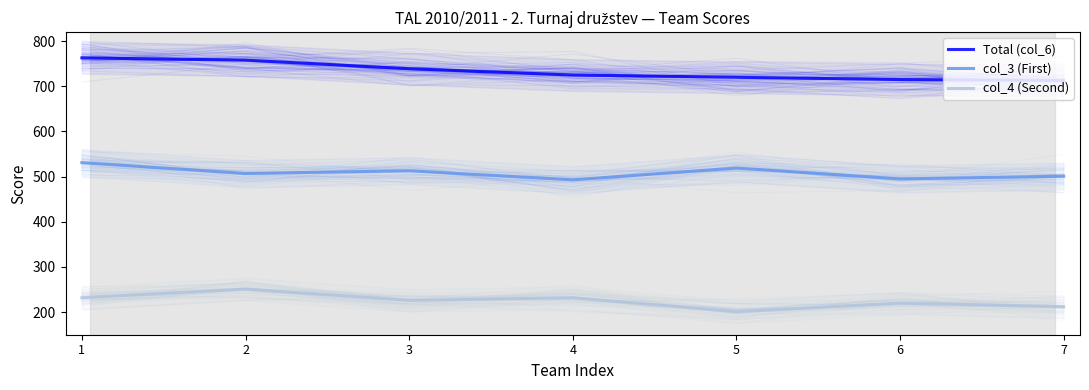

What is the approximate value of Total (col_6) at 3?

739